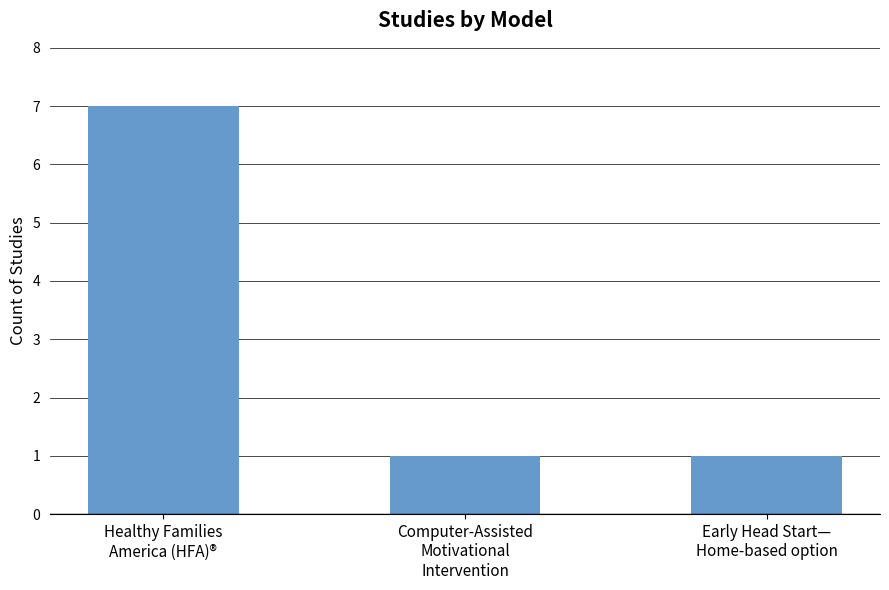

Which label corresponds to the largest value in the chart?

Healthy Families
America (HFA)®